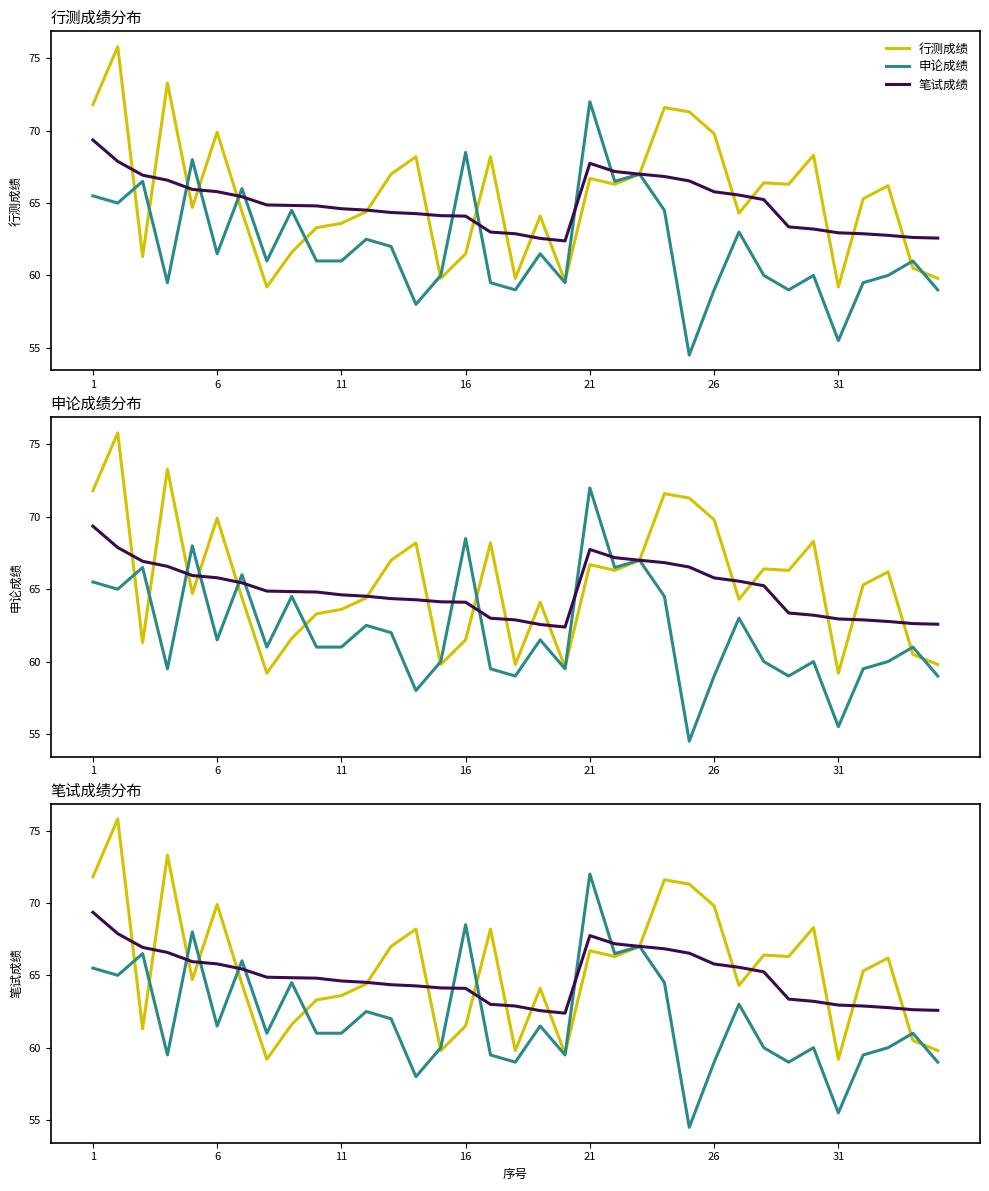

Rank the series by their maximum value, from lowest to highest.

笔试成绩, 申论成绩, 行测成绩